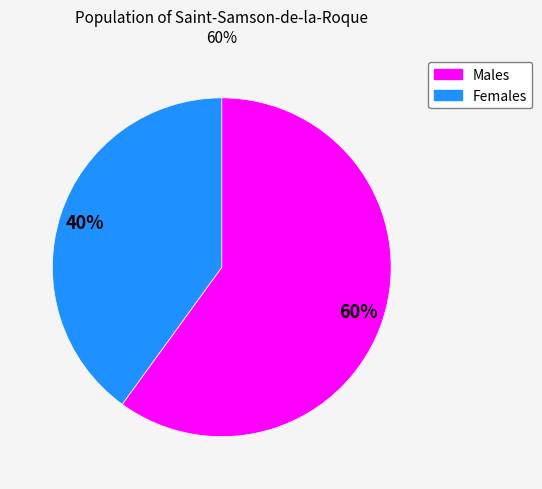

To the nearest percent, what is the difference between the largest and smallest slice percentages?

20%